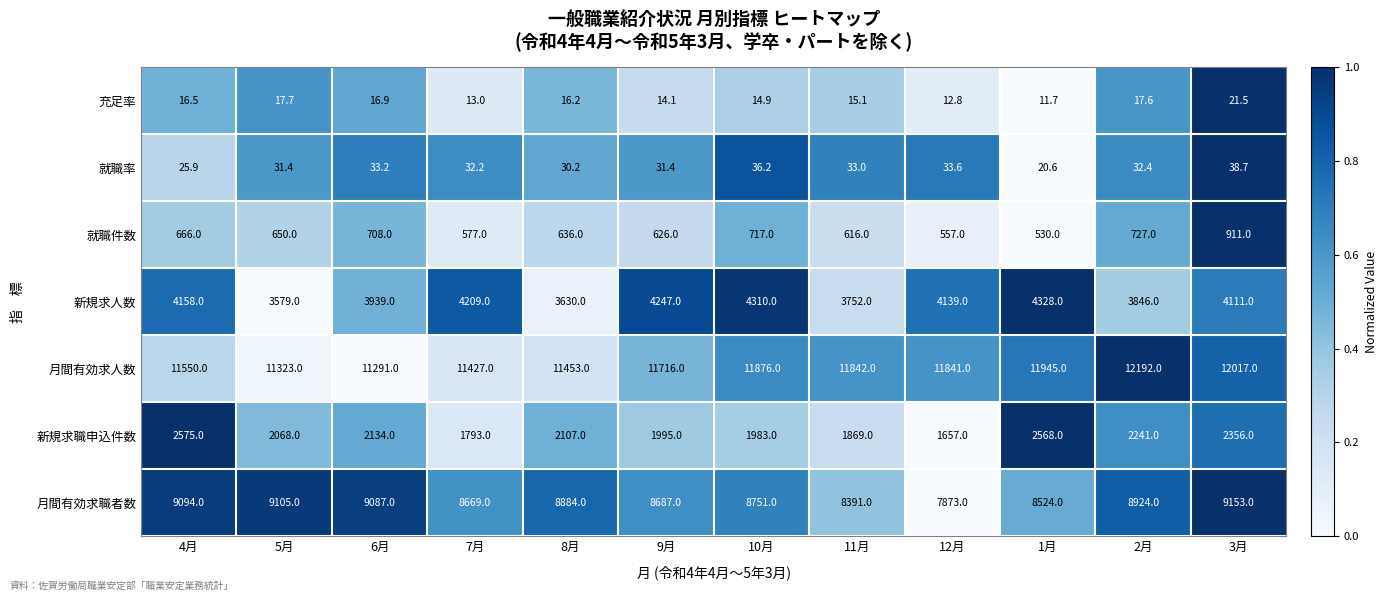

Which series has the largest total across all categories?

月間有効求人数